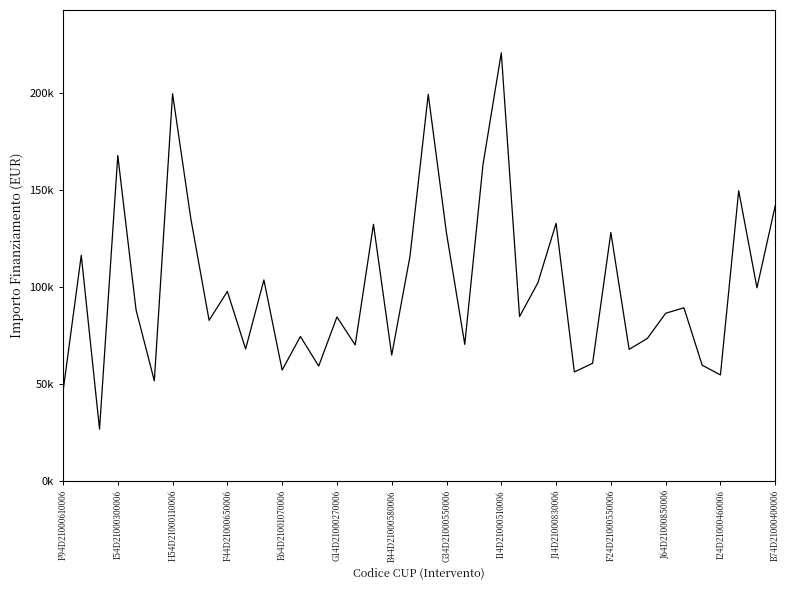

Does the chart have visible grid lines?

No